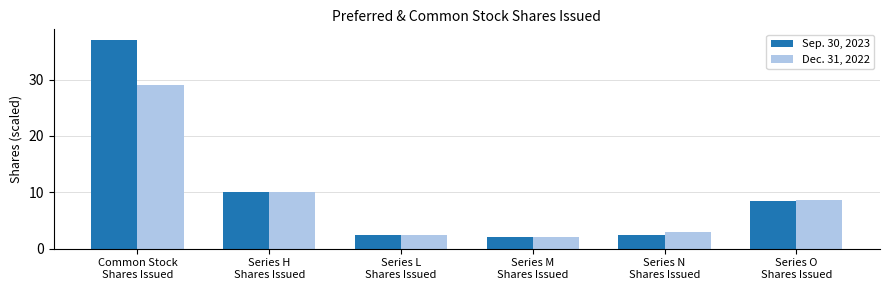

The Sep. 30, 2023 series shows 16.2 at Series H
Shares Issued. True or false?

False